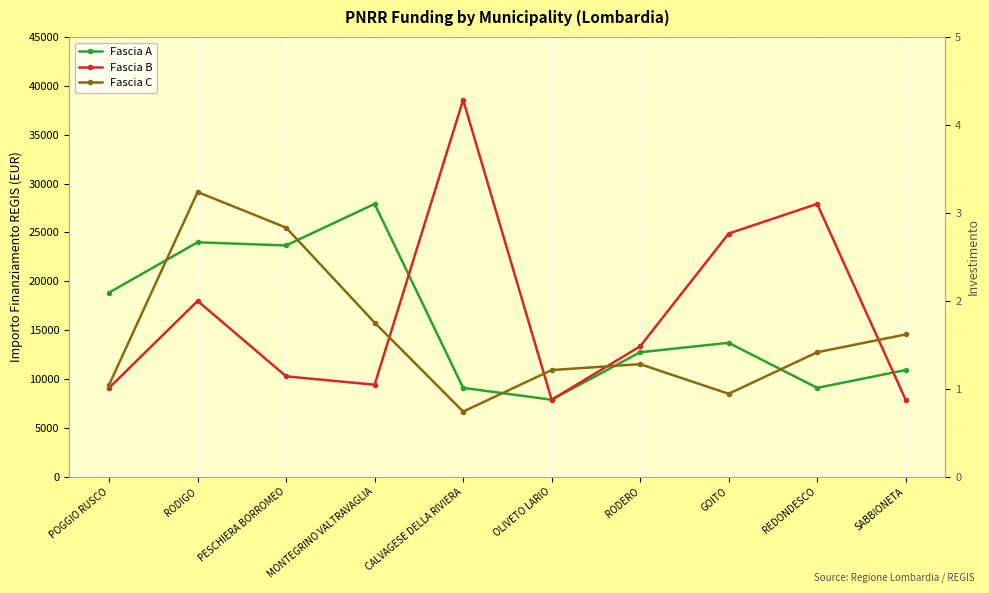

Where do Fascia C and Fascia B first cross each other?

MONTEGRINO VALTRAVAGLIA and CALVAGESE DELLA RIVIERA